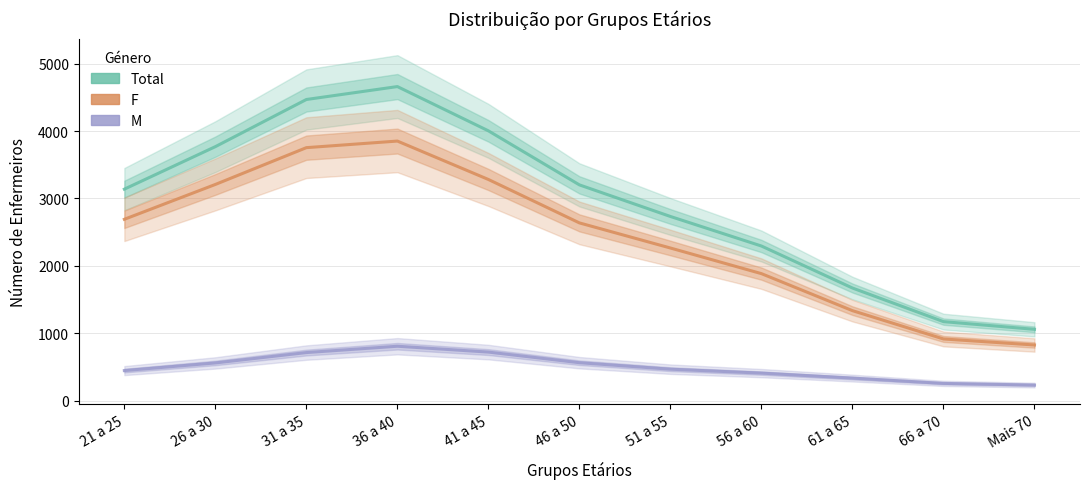

True or false: Total and M cross at least once.

False